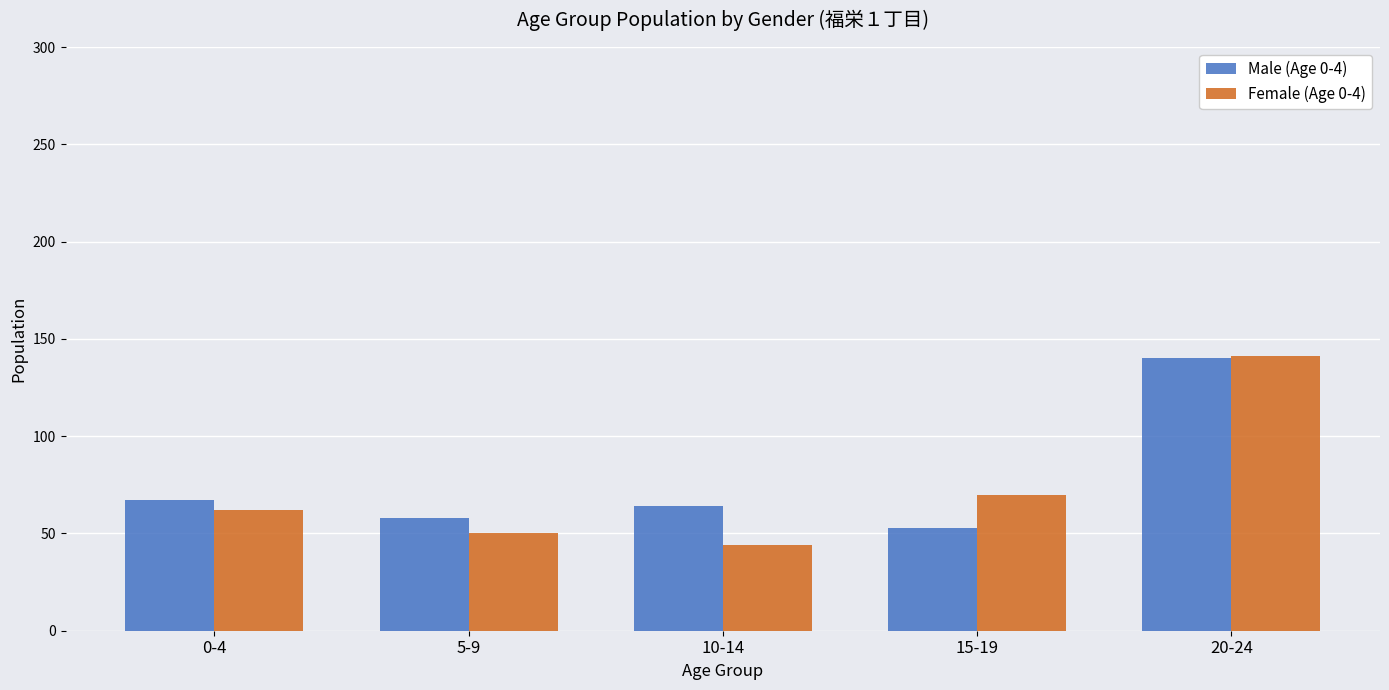

How many groups of bars are there?

5